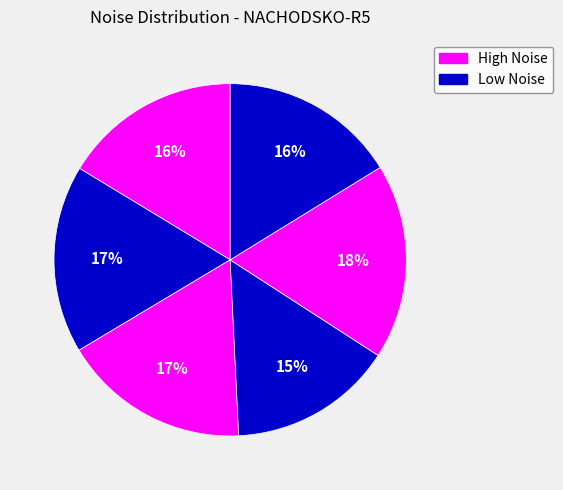

To the nearest percent, what is the average slice percentage?

17%